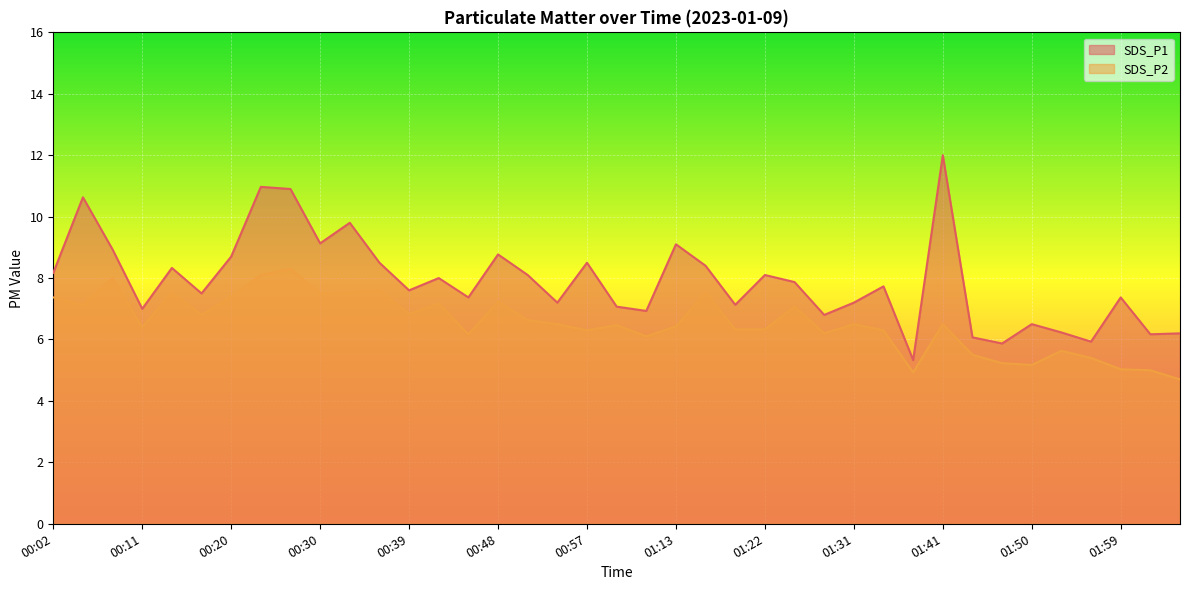

True or false: SDS_P2 and SDS_P1 cross at least once.

False